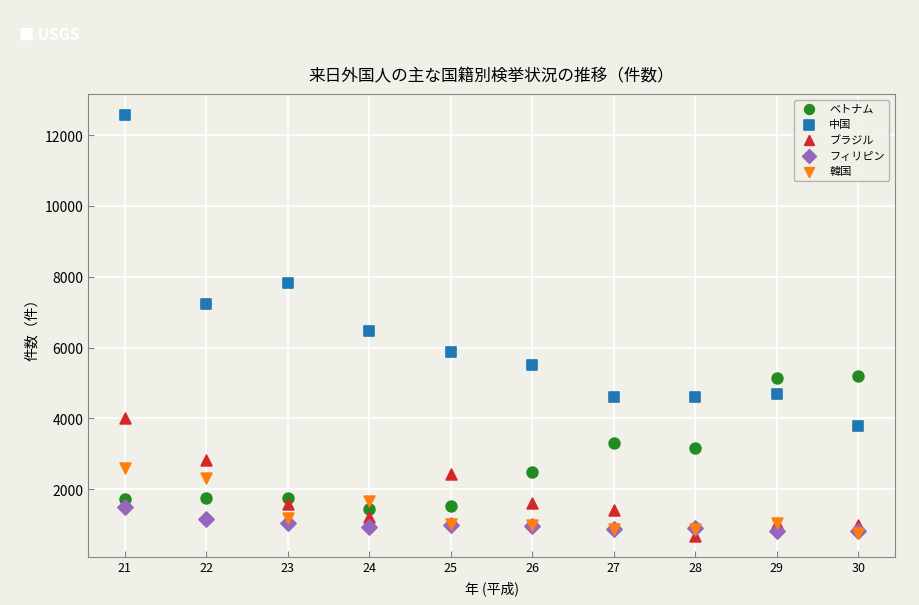

Across all series, what Y value is closest to 6629?

6483